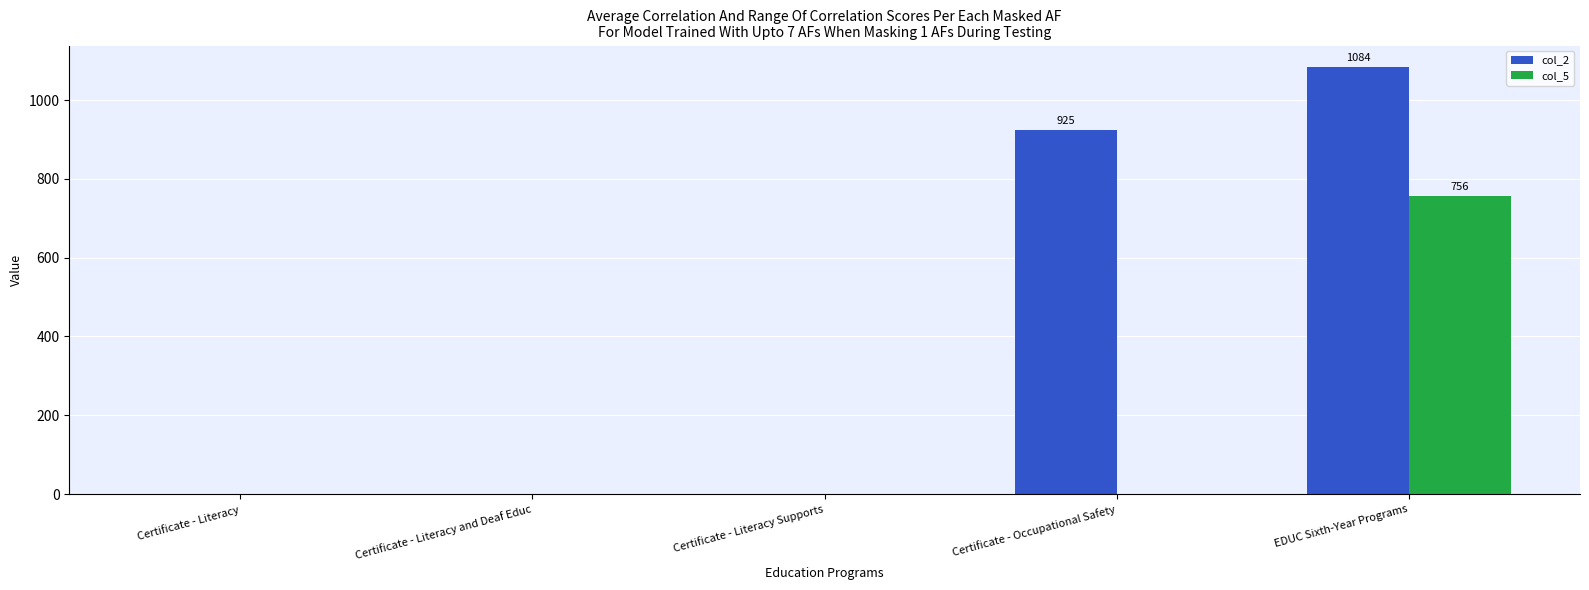

What is the maximum value for col_5?

756